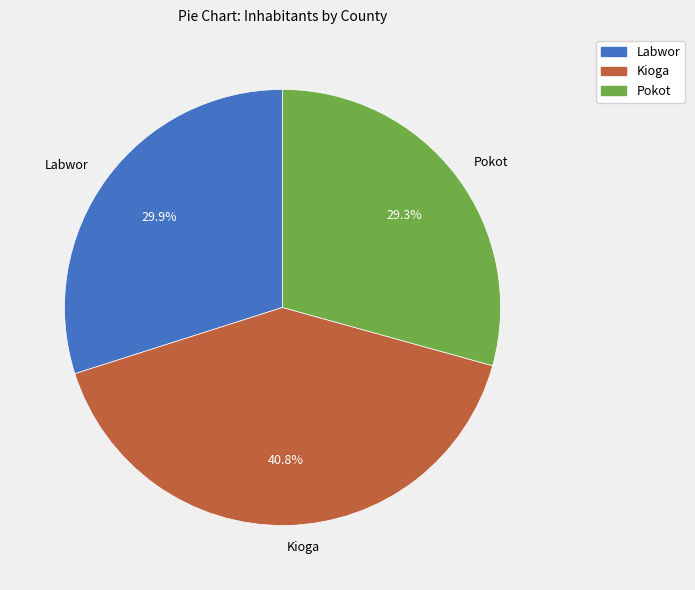

Is it true that Labwor is 39% of the pie?

False